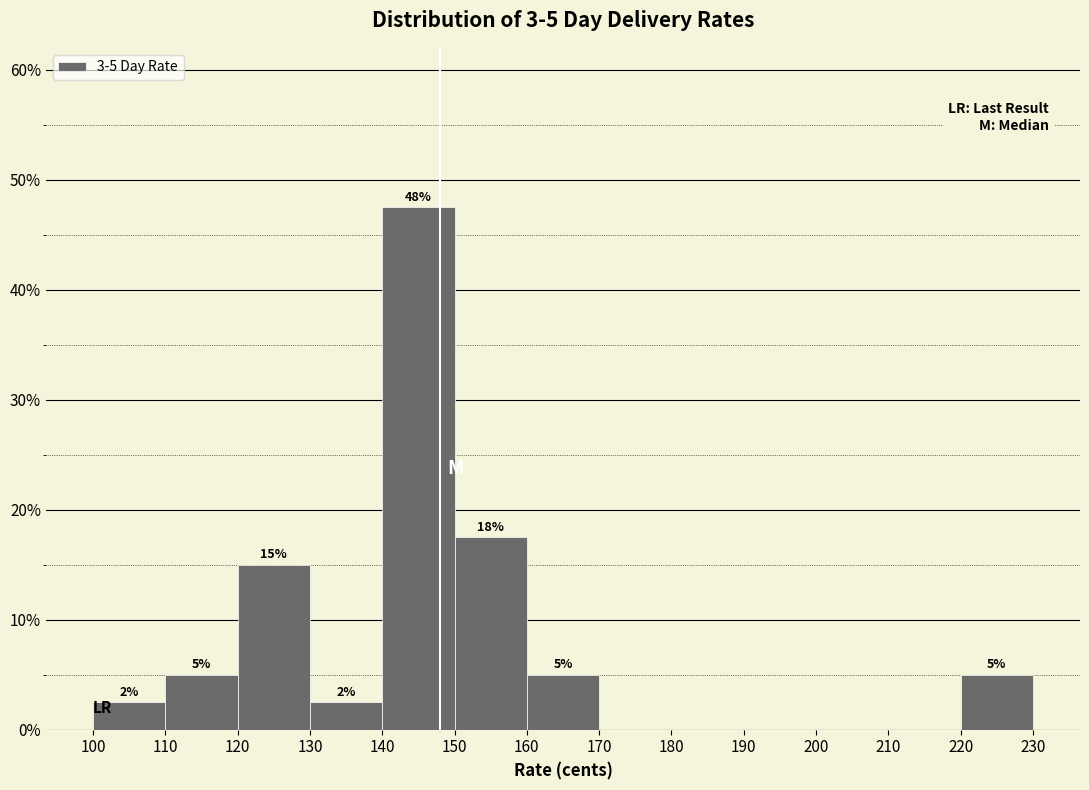

Over which range of the x-axis is the bar tallest?

140 to 150